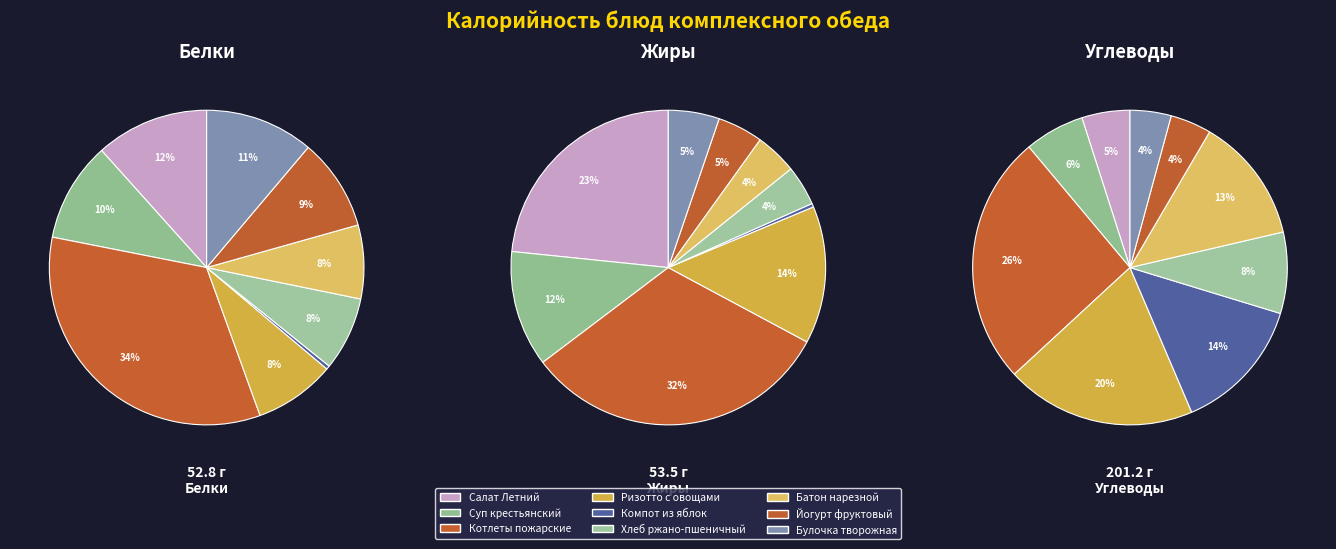

How many segments does this pie chart have?

9